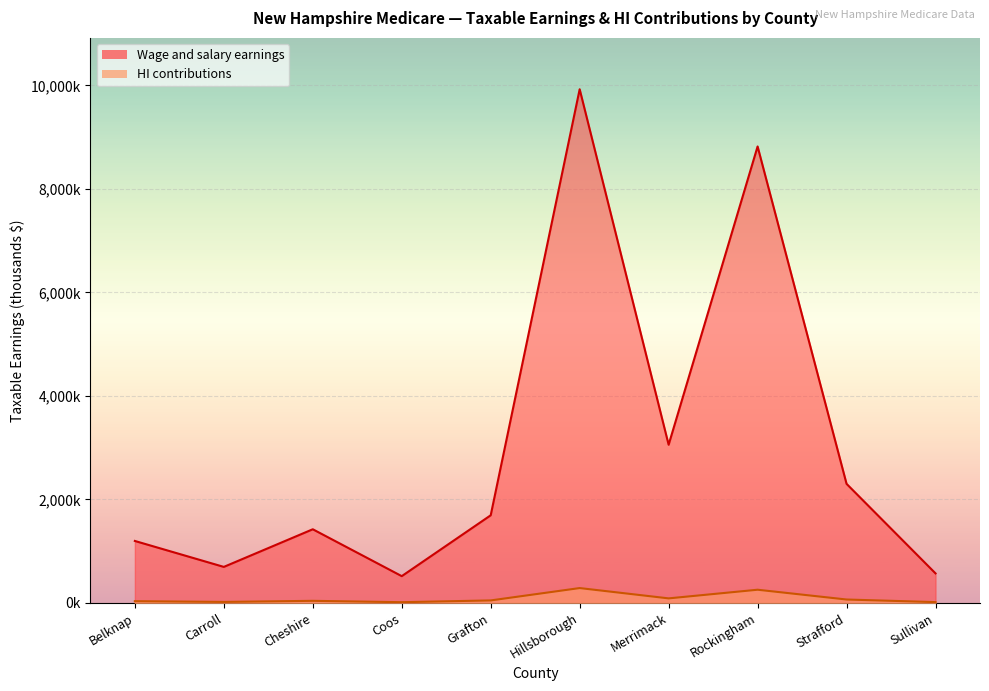

What is the label of the 8th point from the left?

Rockingham